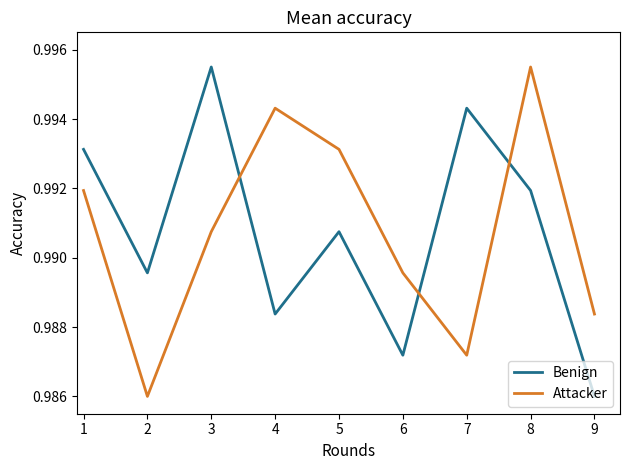

List the labels in order of Attacker value, smallest first.

2, 7, 9, 6, 3, 1, 5, 4, 8